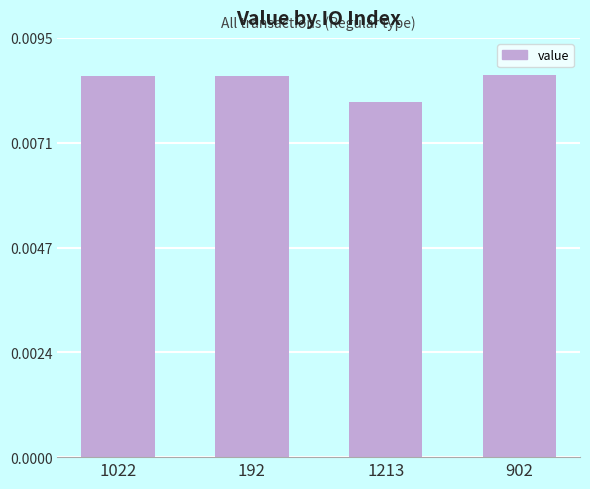

At which label is the value closest to 0?

1213